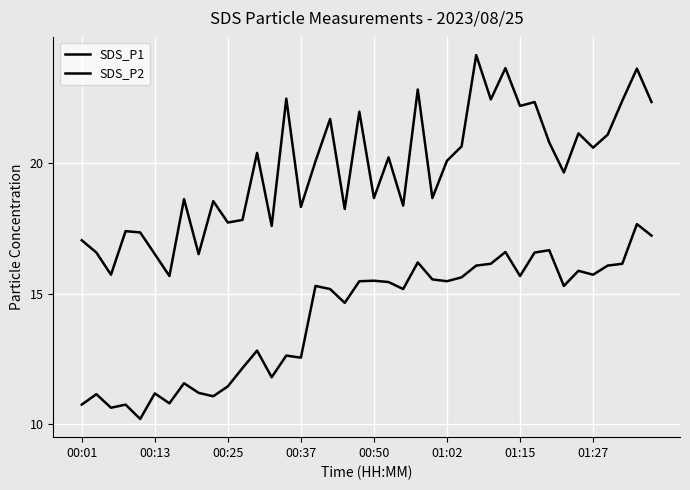

Where does the SDS_P2 series first go above 15?

16